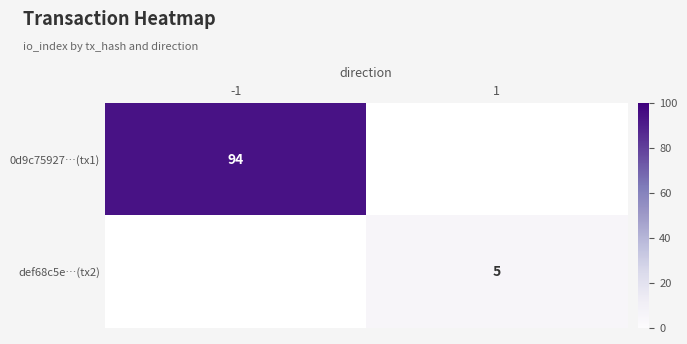

True or false: 0d9c75927…(tx1) has a value of 94.0 at -1.

True